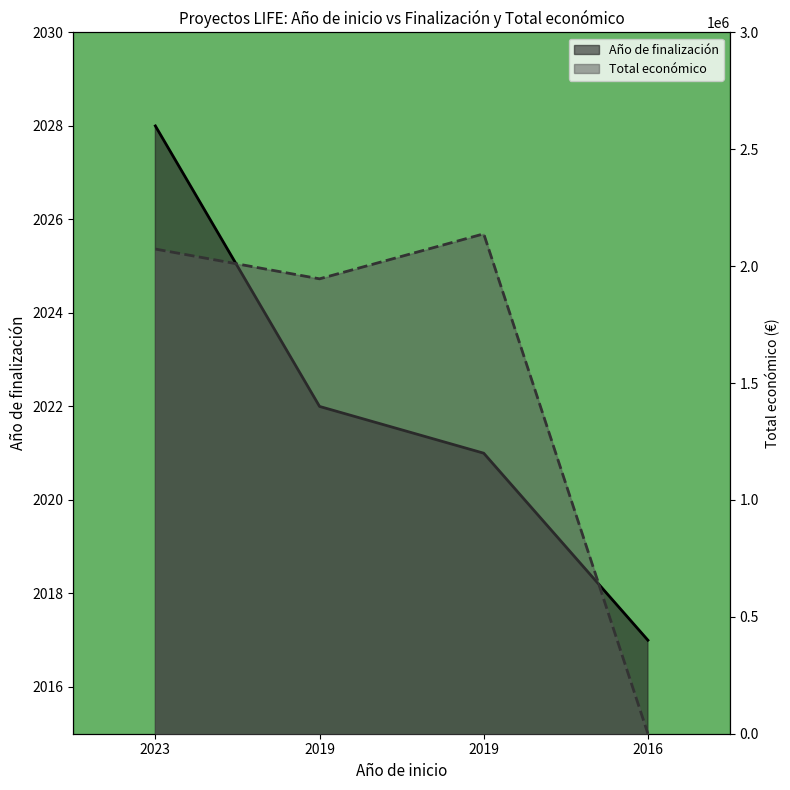

What are all the series names shown in the legend?

Año de finalización, Total económico